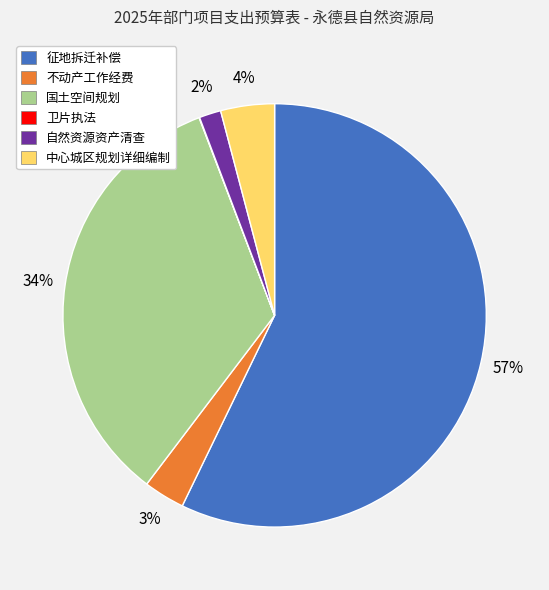

To the nearest percent, what is the difference between the largest and smallest slice percentages?

57%